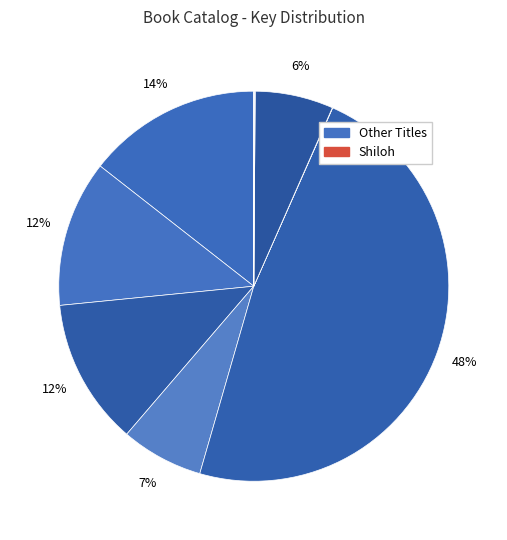

Is there a majority slice in this chart?

No